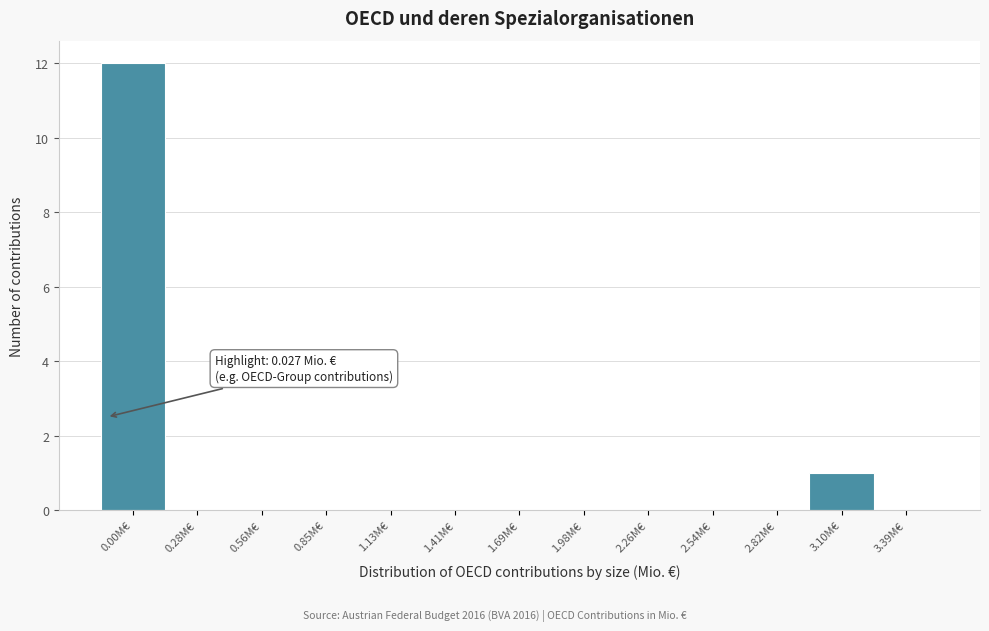

Reading left to right, transcribe all the data shown in this chart.

0.00M€=12	0.28M€=0	0.56M€=0	0.85M€=0	1.13M€=0	1.41M€=0	1.69M€=0	1.98M€=0	2.26M€=0	2.54M€=0	2.82M€=0	3.10M€=1	3.39M€=0